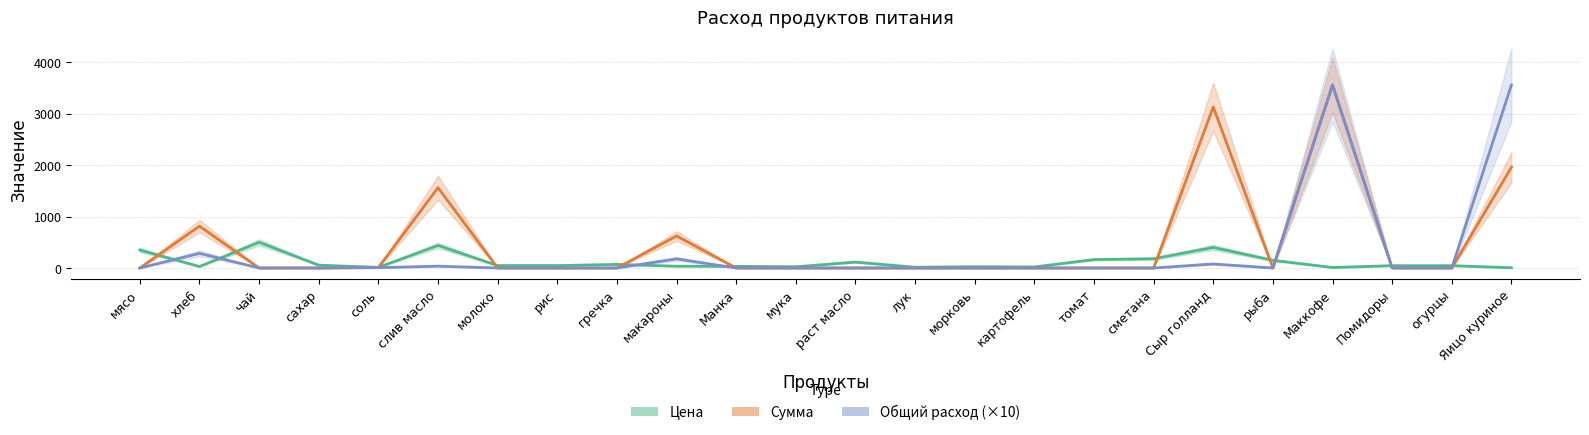

What is the difference between the second highest and second lowest values in the Сумма series?

3132.8